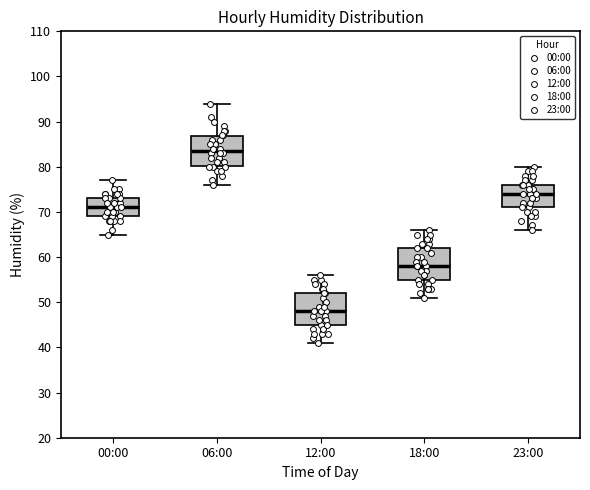

Reading left to right, transcribe this box plot: for each box, give where its median line is, the range the box spans, and where its two whiskers end, as read against the y-axis. The values are not printed on the chart, so give them approximately, as read against the axis.

00:00: median 71, box 69 to 73, whiskers 65 to 77
06:00: median 84, box 80 to 87, whiskers 76 to 94
12:00: median 48, box 45 to 52, whiskers 41 to 56
18:00: median 58, box 55 to 62, whiskers 51 to 66
23:00: median 74, box 71 to 76, whiskers 66 to 80